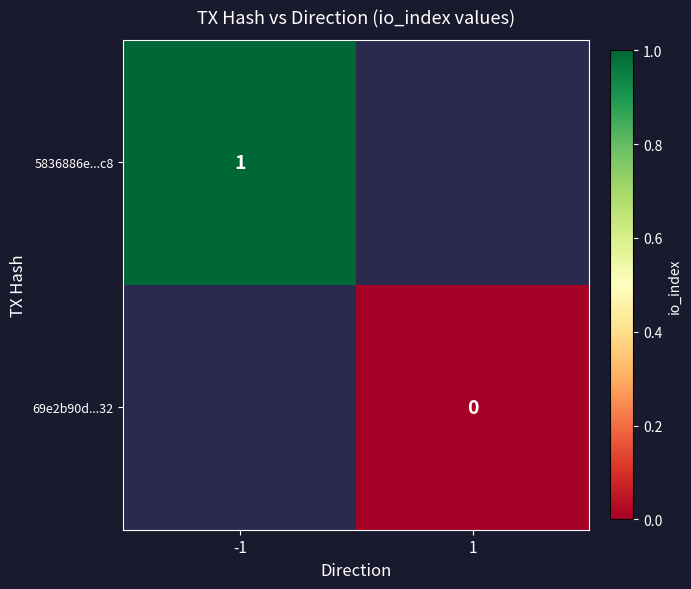

At how many categories does at least one series exceed 0?

1